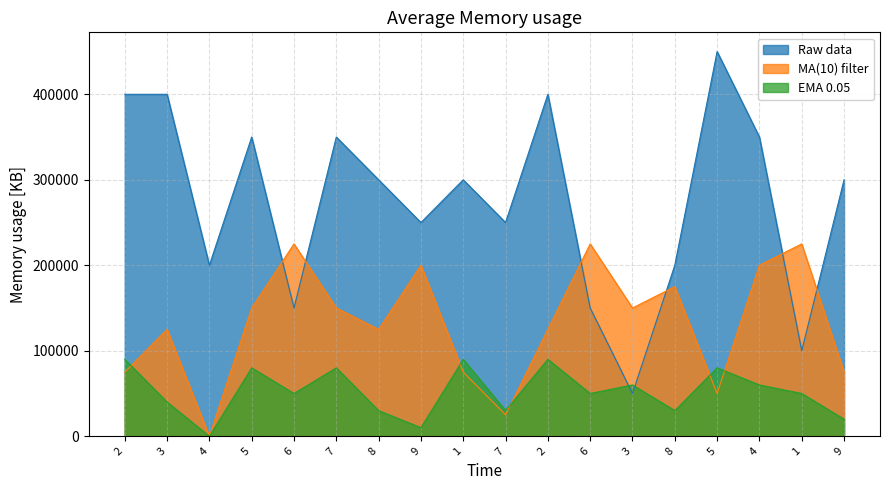

Which series changed the most between 9 and 8?

Raw data